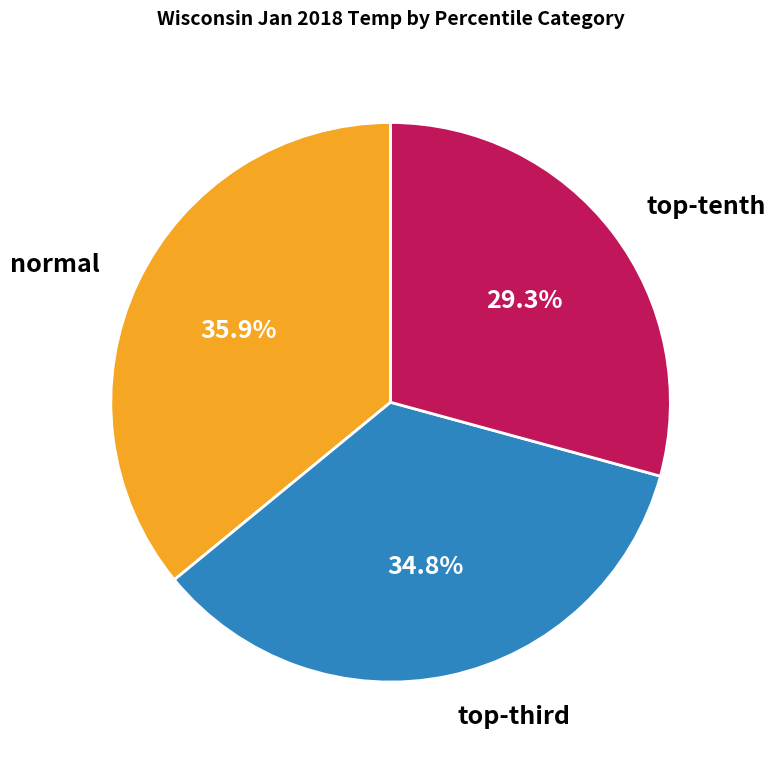

To the nearest percent, what is the average slice percentage?

33%